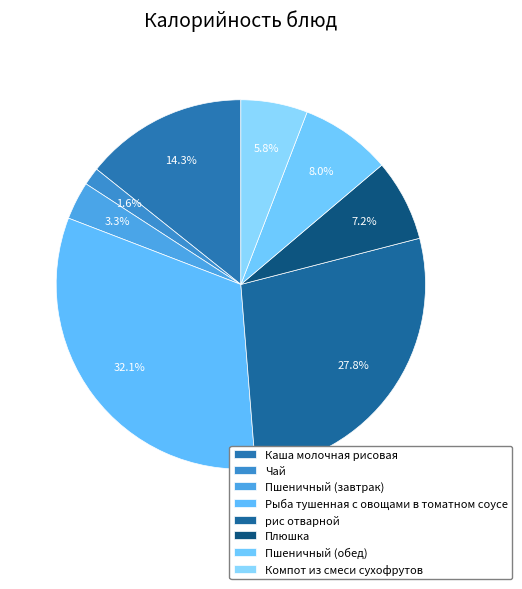

What percentage is the Каша молочная рисовая slice, to the nearest percent?

14%